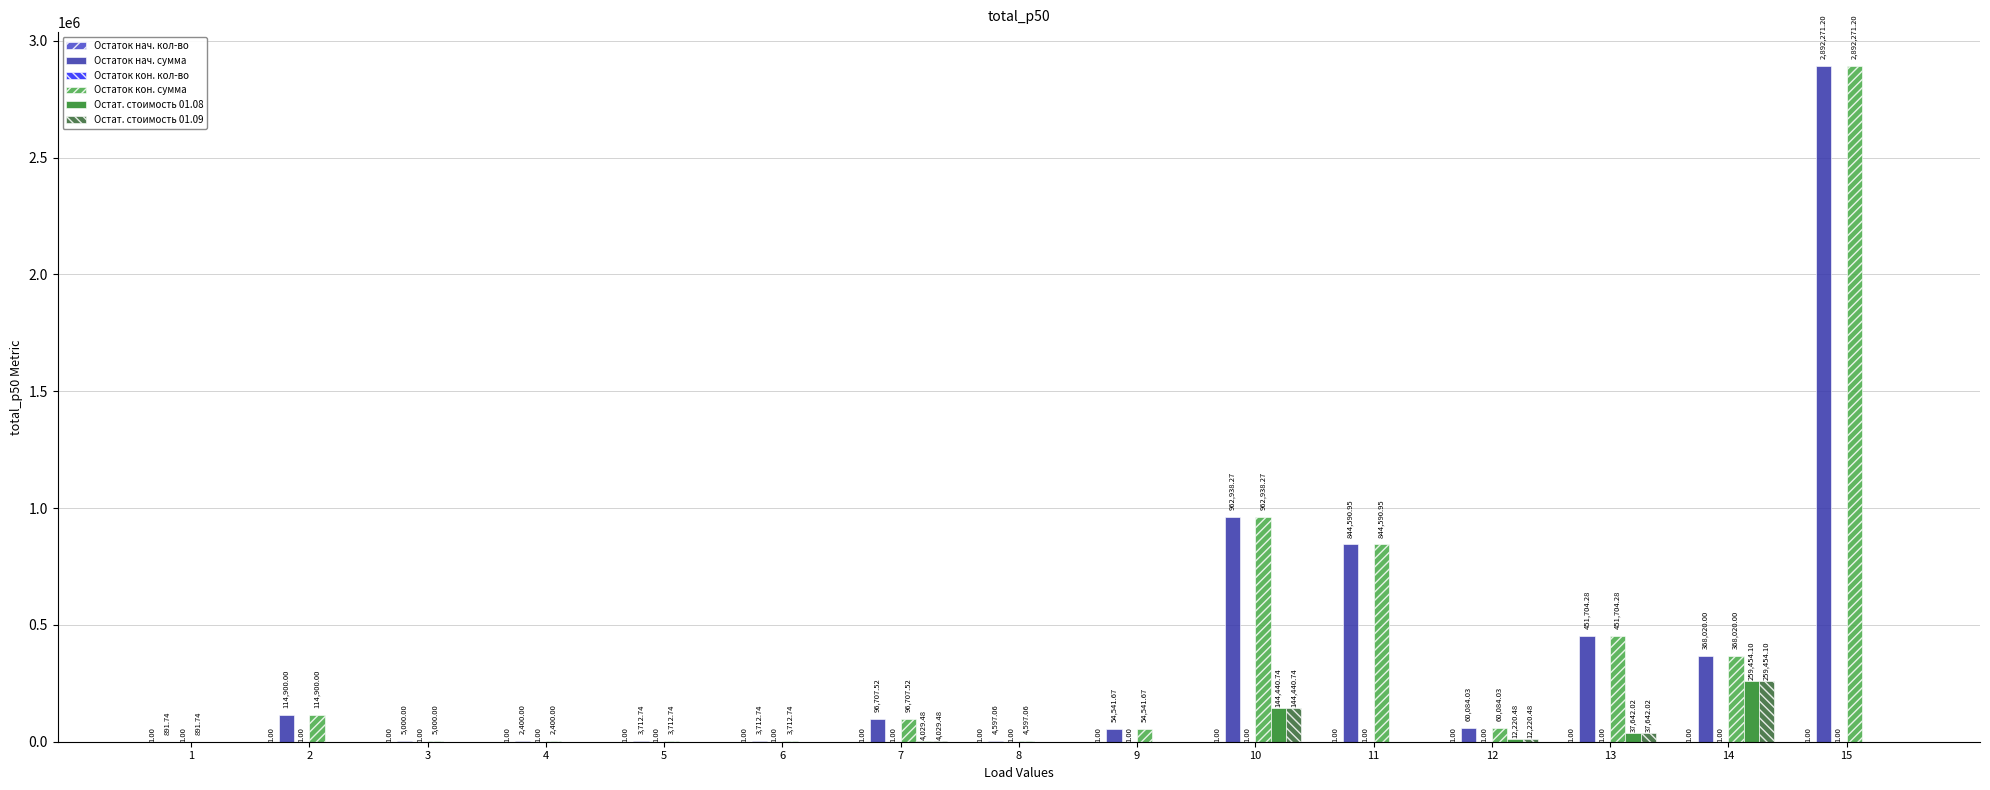

At which category is the sum across all series the highest?

15